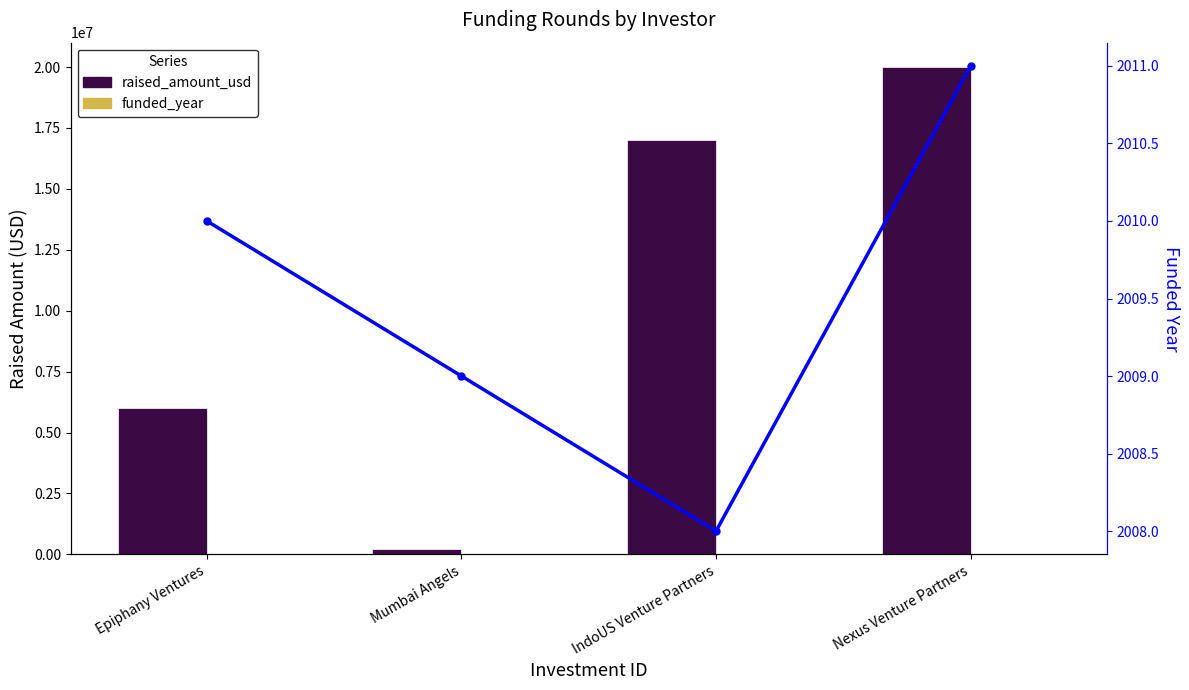

What is the difference between the highest and lowest values at Mumbai Angels?

211991